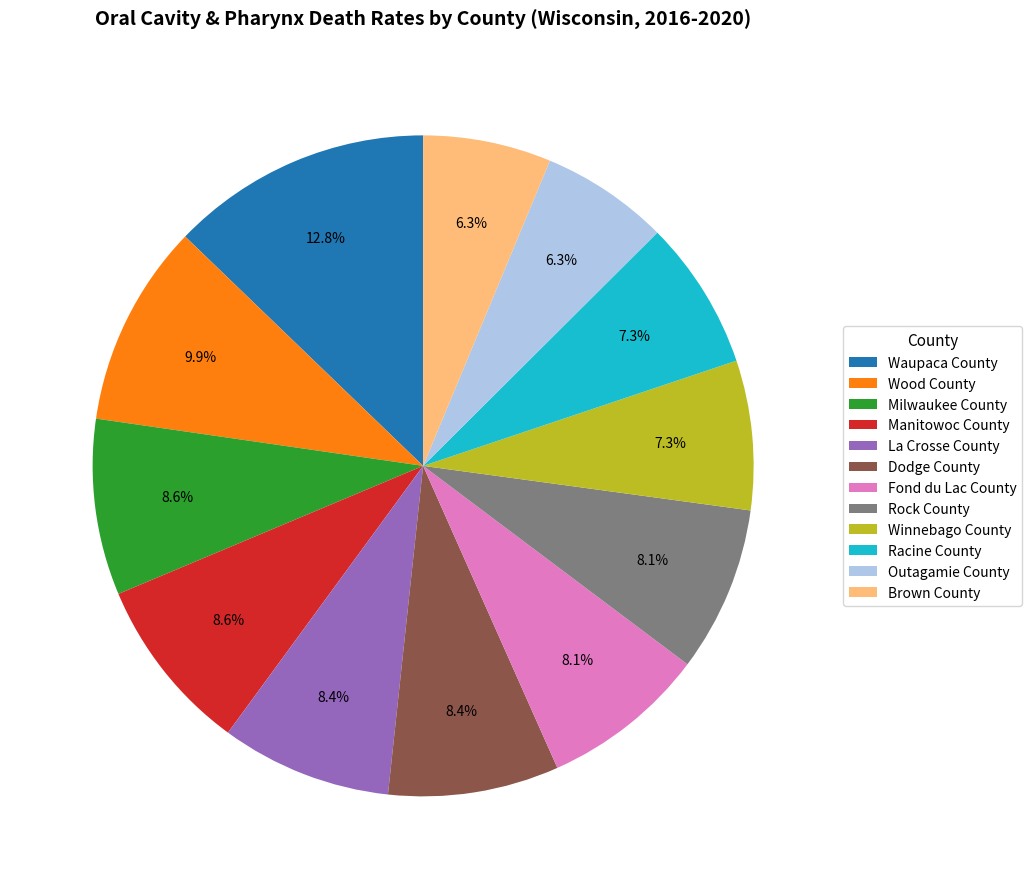

The Winnebago County slice represents 17% of the pie. True or false?

False